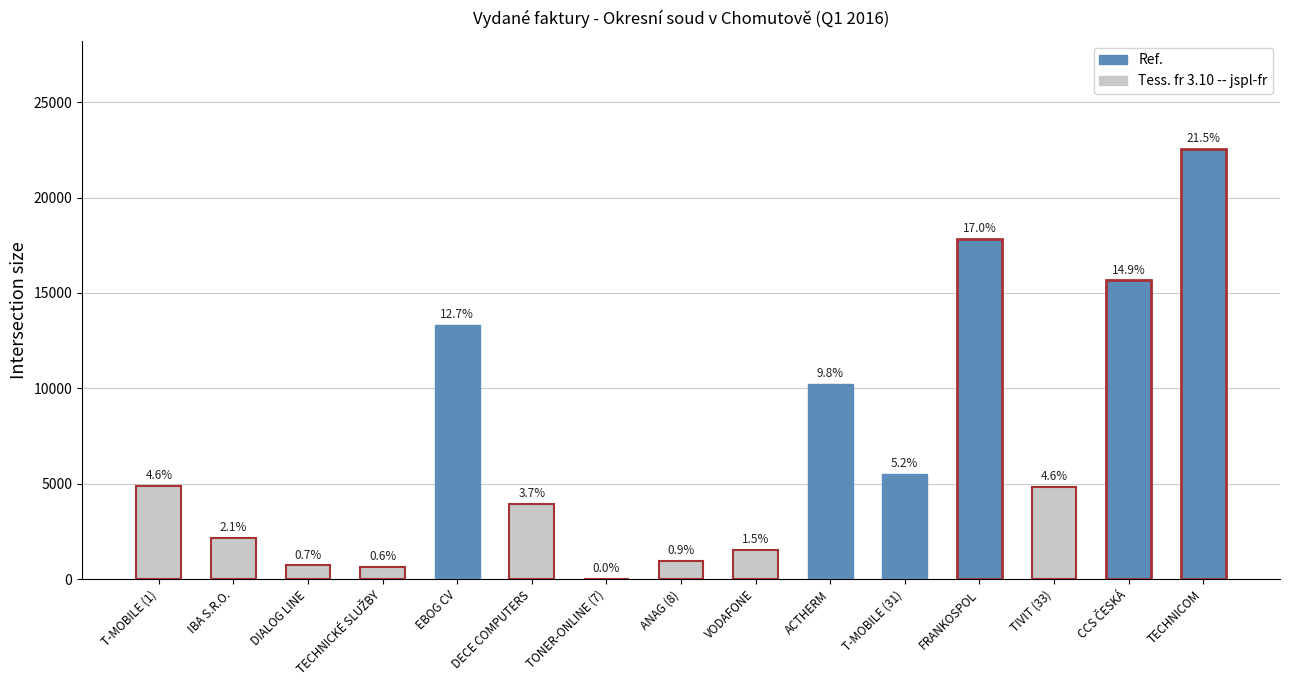

Is it true that the value at DIALOG LINE is 319.3?

False